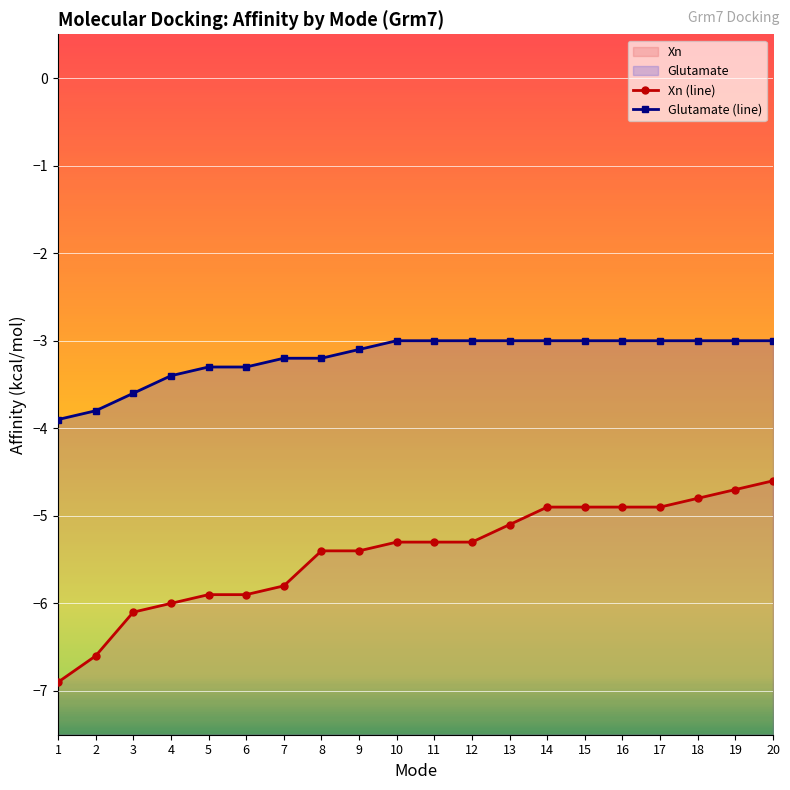

What is the average value of the Glutamate (line) series?

-3.2